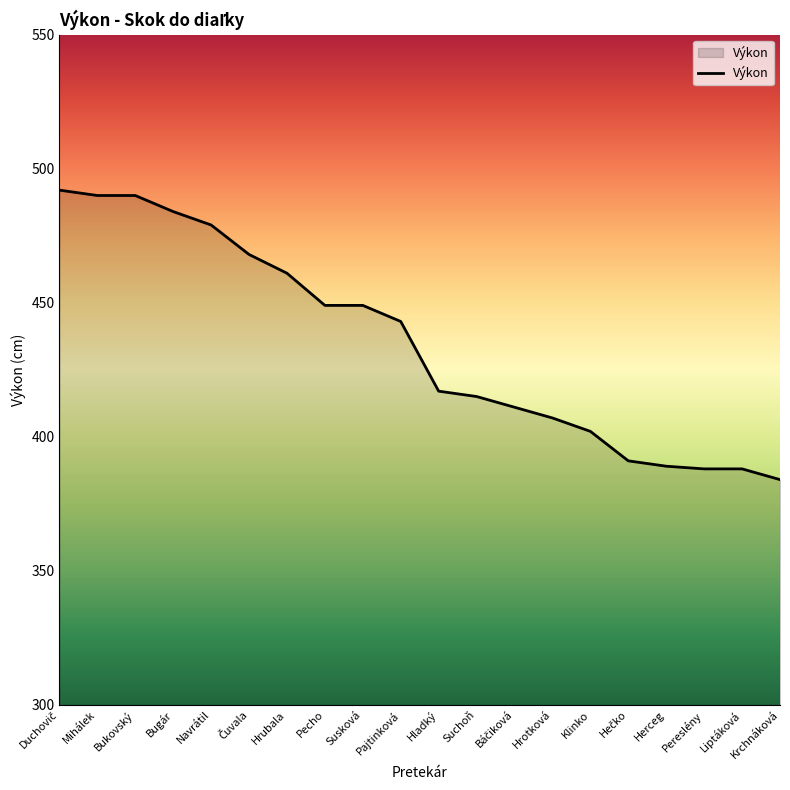

What is the difference between the maximum and minimum values?

108